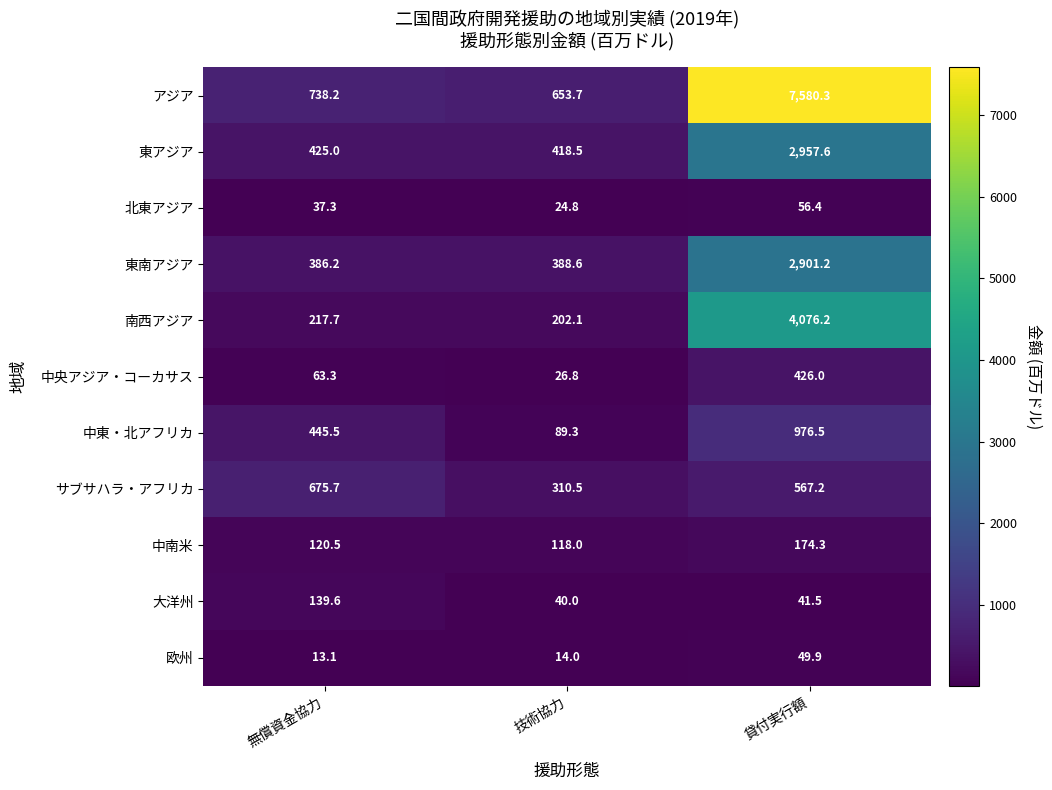

At how many categories does at least one series exceed 7016?

1